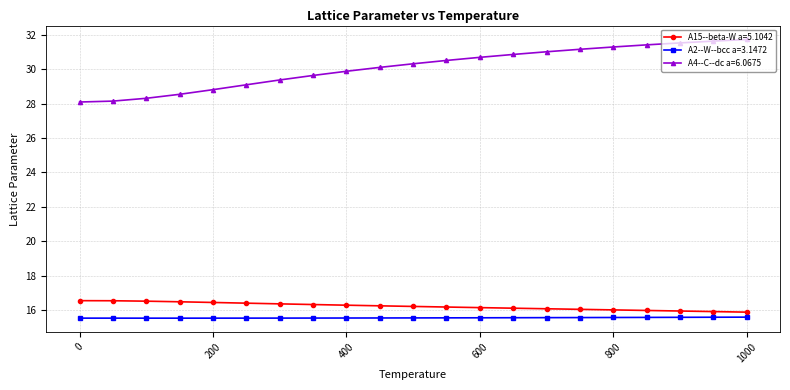

What is the difference between the maximum and minimum values in the A4--C--dc a=6.0675 series?

3.6